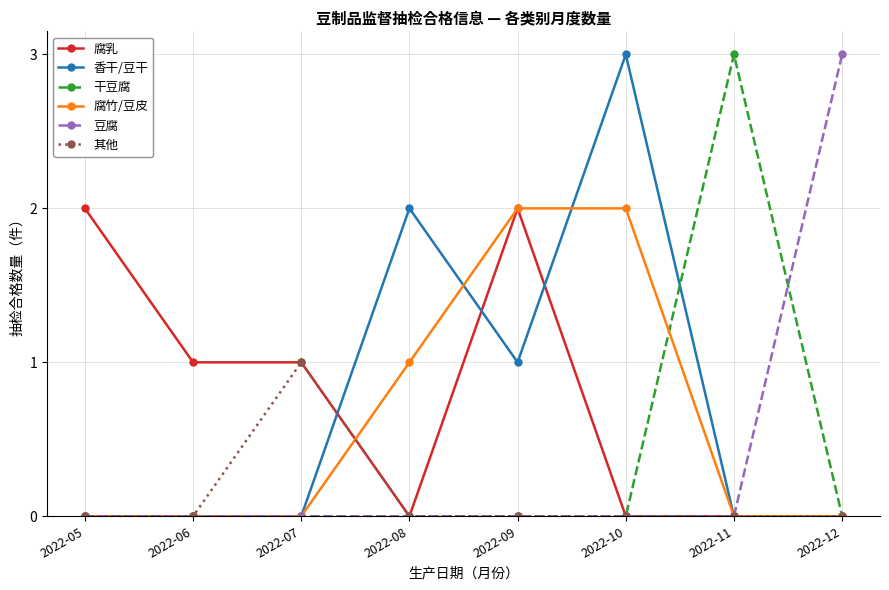

Where is the first local maximum for 其他?

2022-07